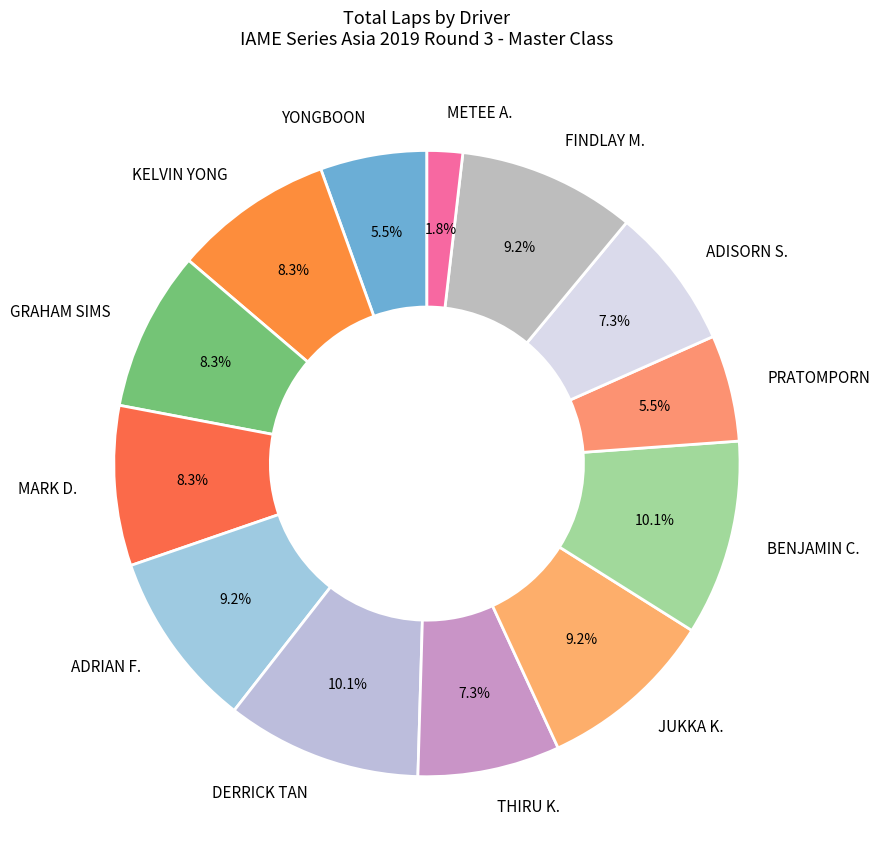

To the nearest percent, what portion does DERRICK TAN represent?

10%